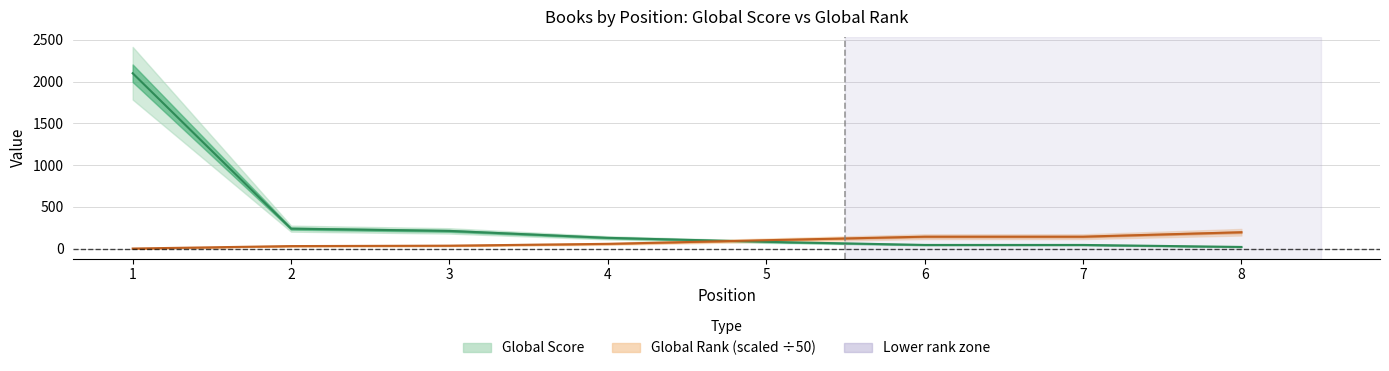

Which category has the lowest value in the Global Rank series?

1